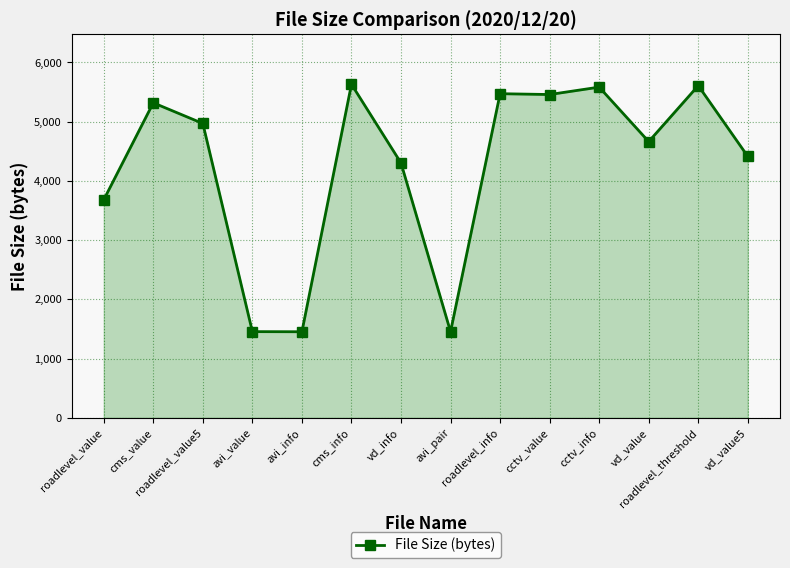

How many categories are shown in the chart?

14